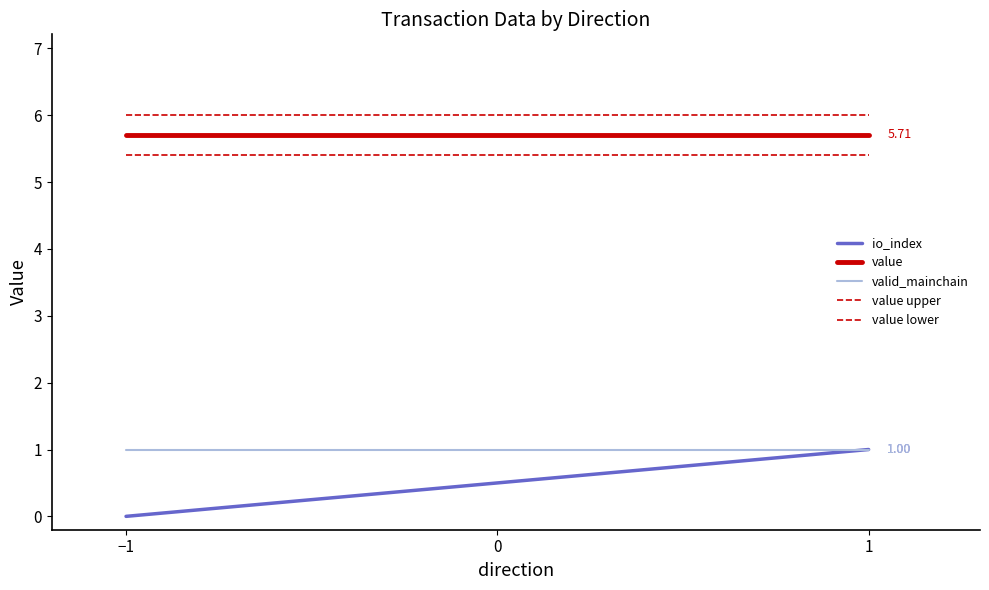

Is it true that value upper equals 1.8 at 0?

False